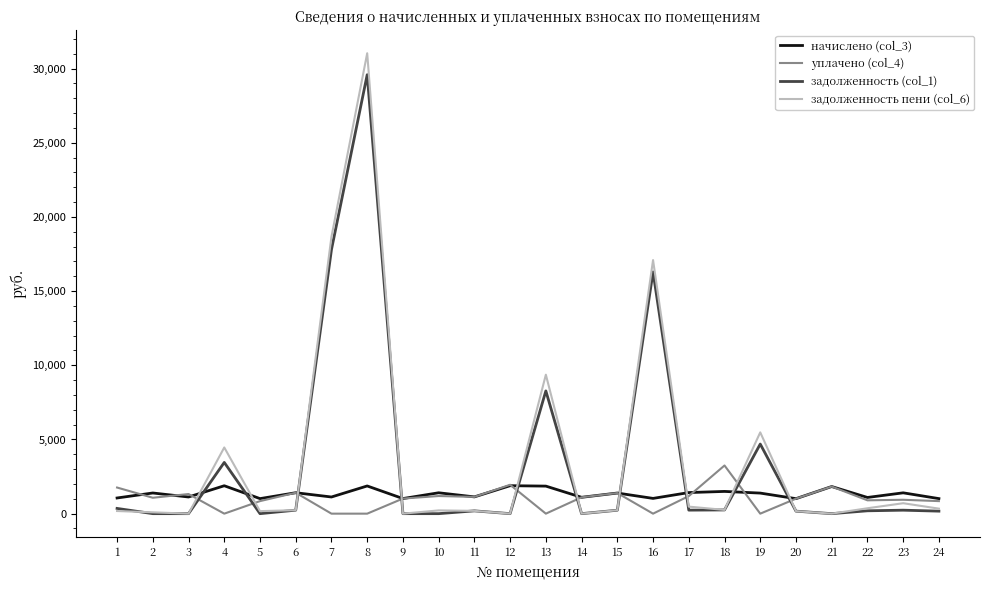

Between 14 and 18, which series saw the biggest shift?

уплачено (col_4)